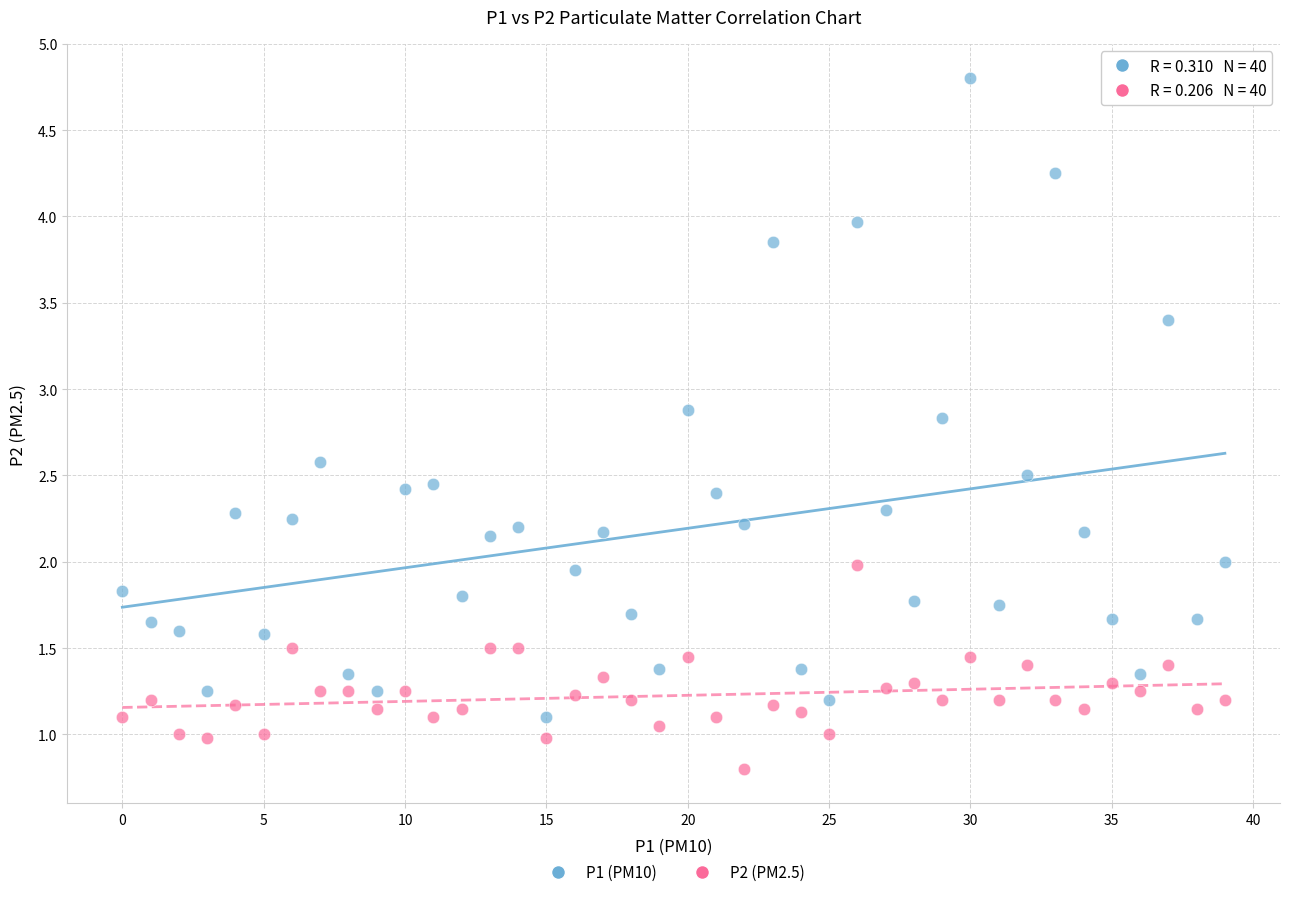

Across all data points, what is the range of Y values (max minus min)?

4.0